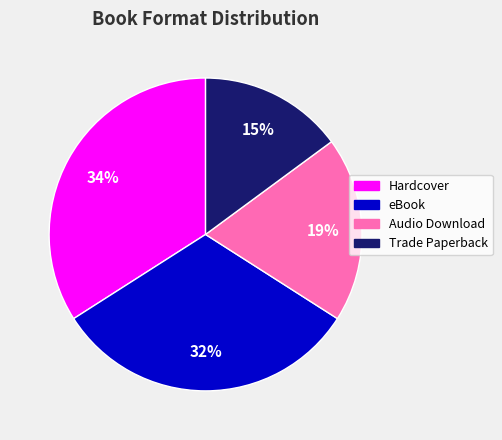

Is Trade Paperback the majority of the pie?

No